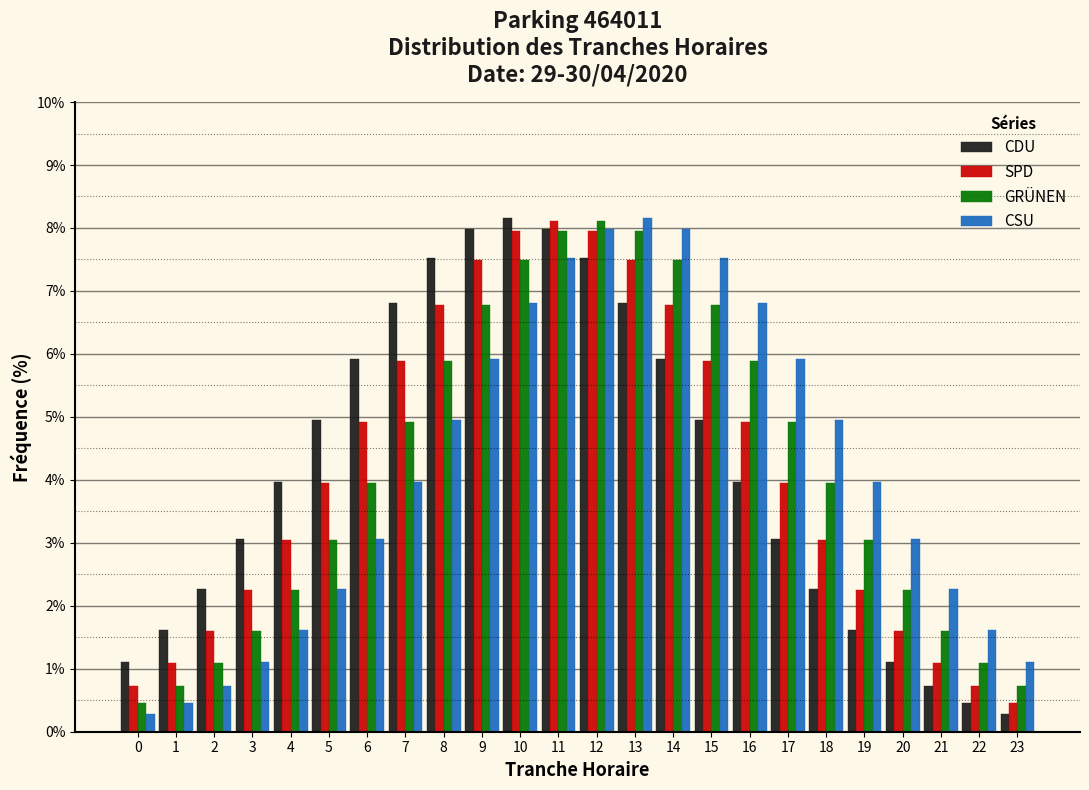

At how many categories does at least one series exceed 0?

24